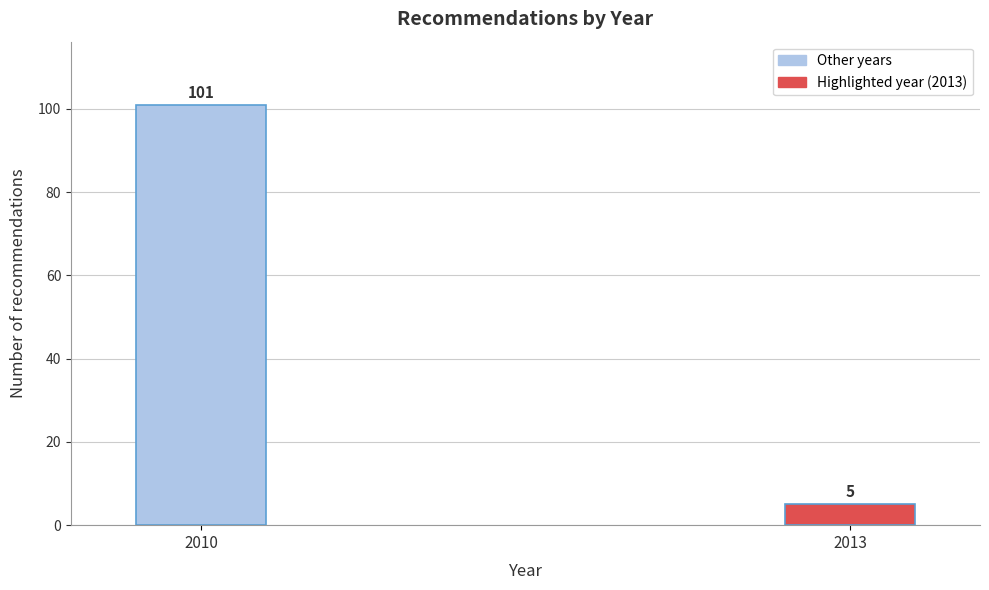

Reading left to right, list all the values displayed in this chart.

101	5